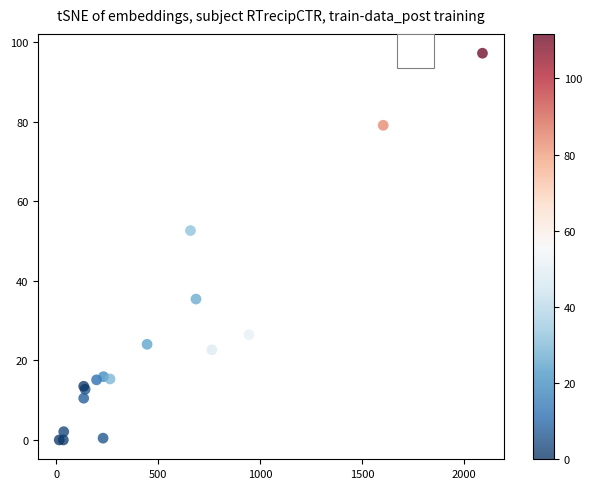

What Y value in the scatter plot is closest to 48?

52.7